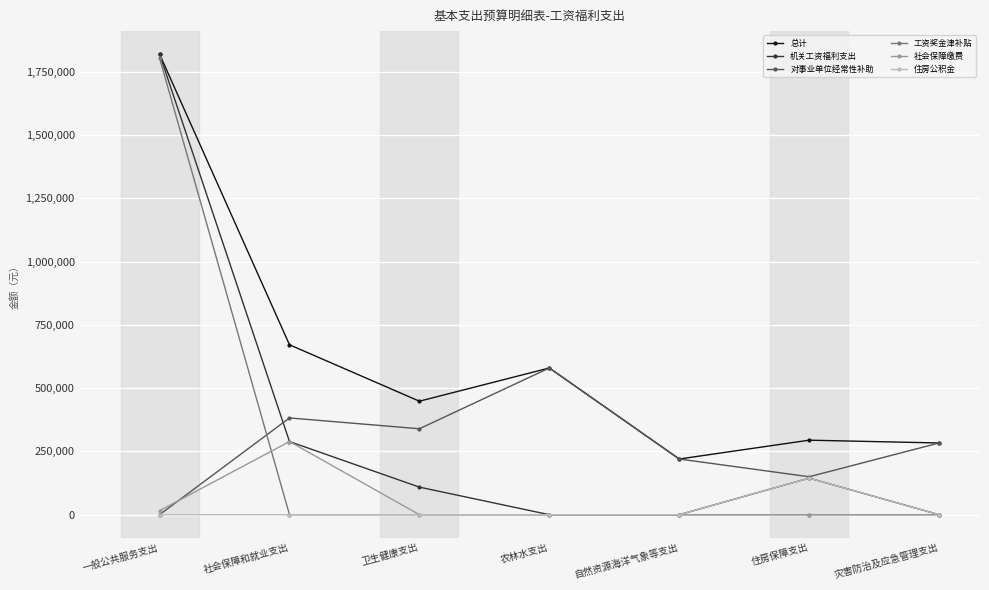

What is the difference between the maximum and minimum values in the 社会保障缴费 series?

288995